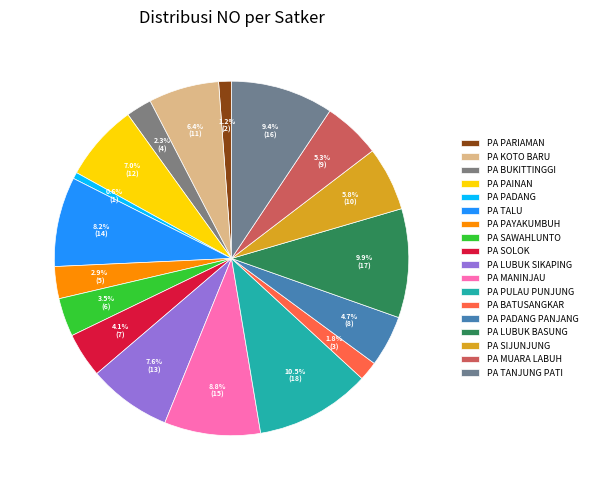

How many slices are in this pie chart?

18